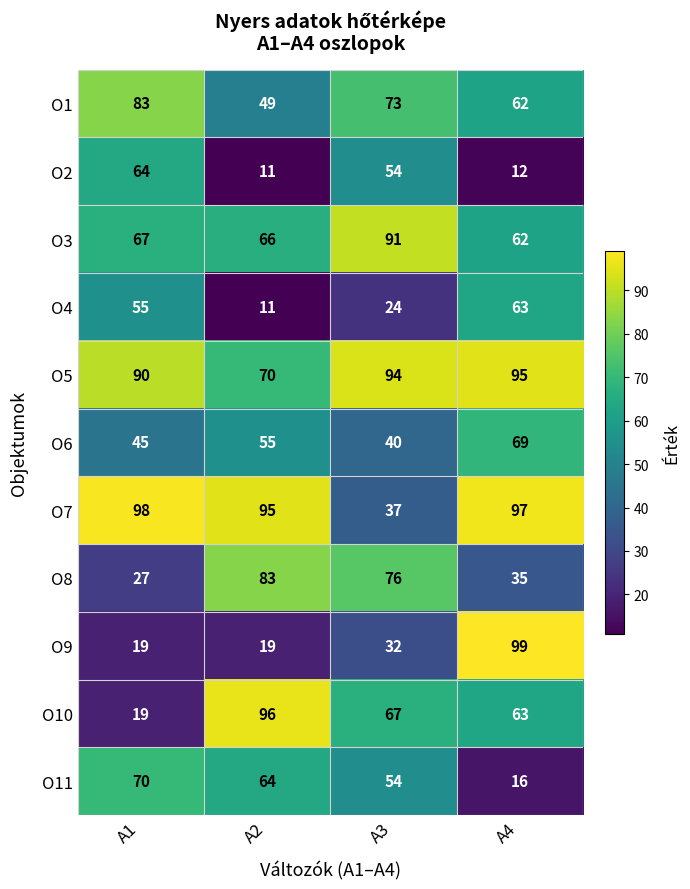

What is the difference between the maximum and minimum values in the O8 series?

56